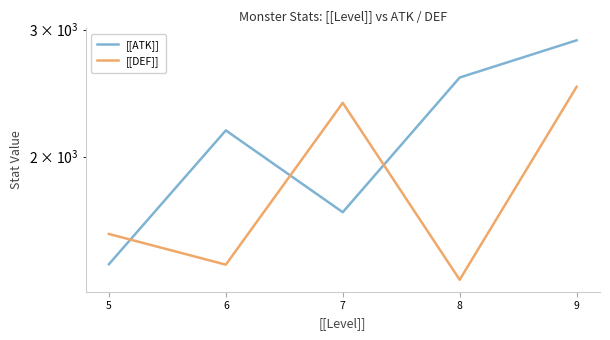

What is the average value of the [[ATK]] series?

2148.8